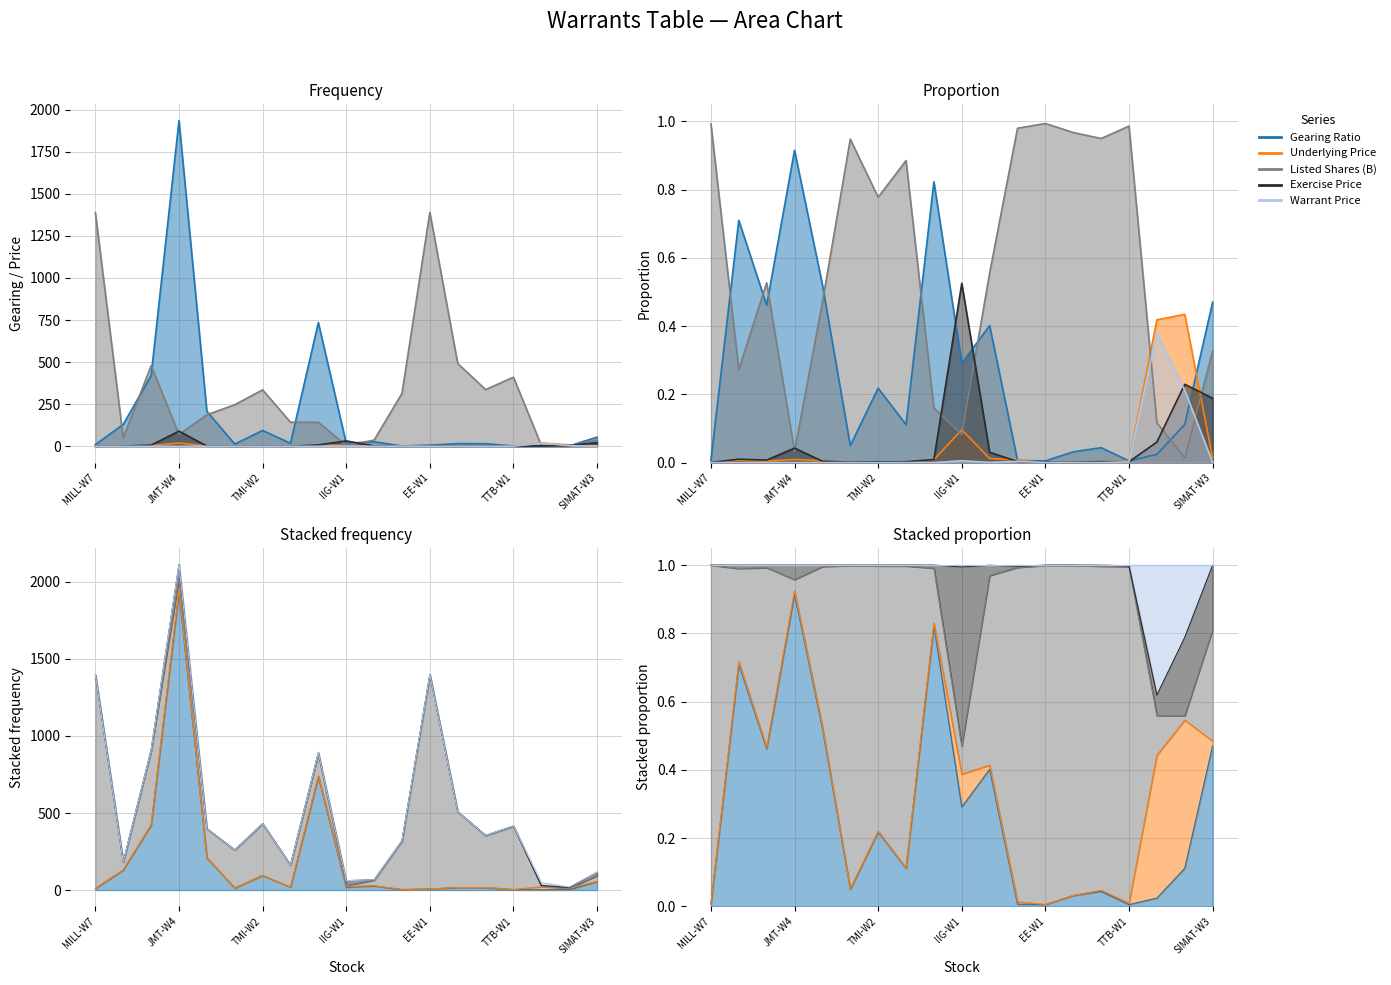

True or false: Listed Shares (B) has a value of 571.8 at MTW-W1.

False